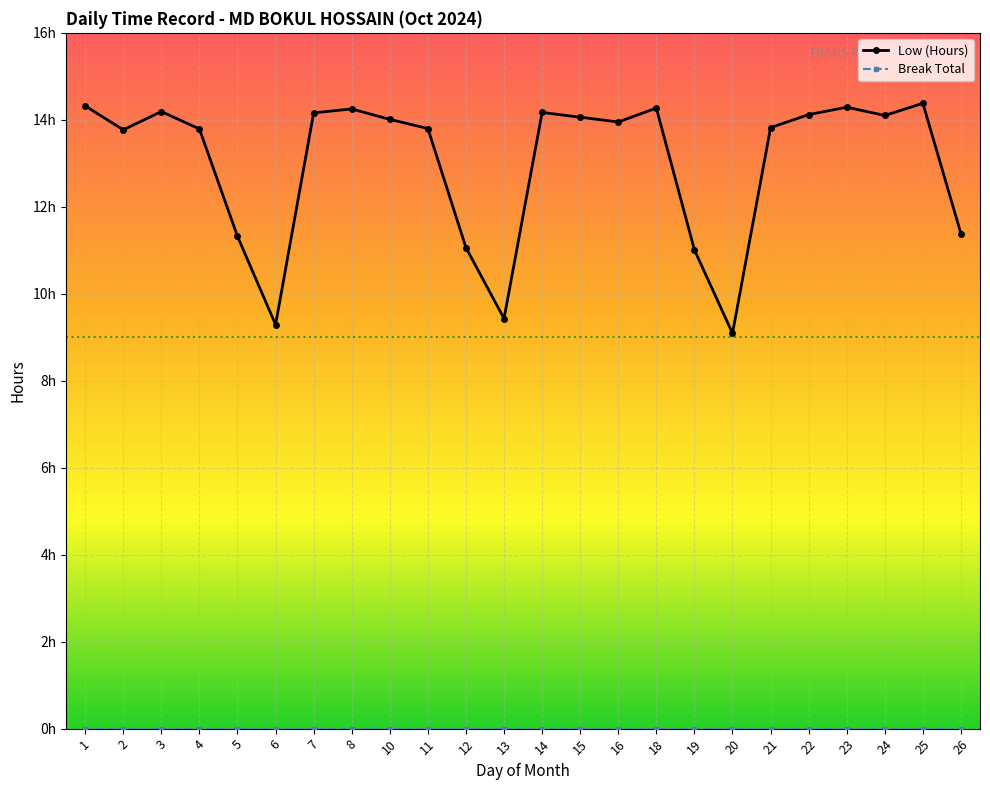

True or false: Break Total and Low (Hours) cross at least once.

False